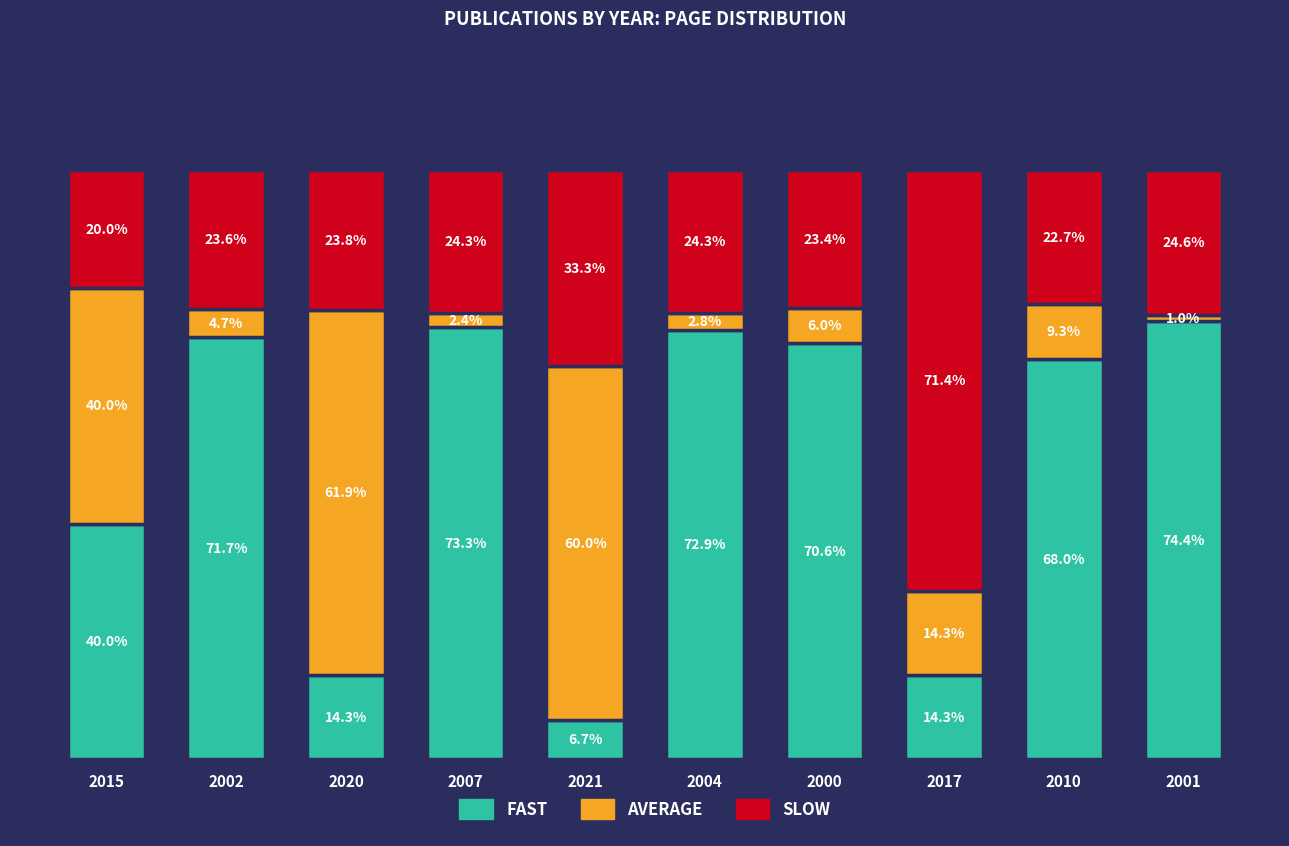

Are the bars grouped side by side (vs. stacked)?

No